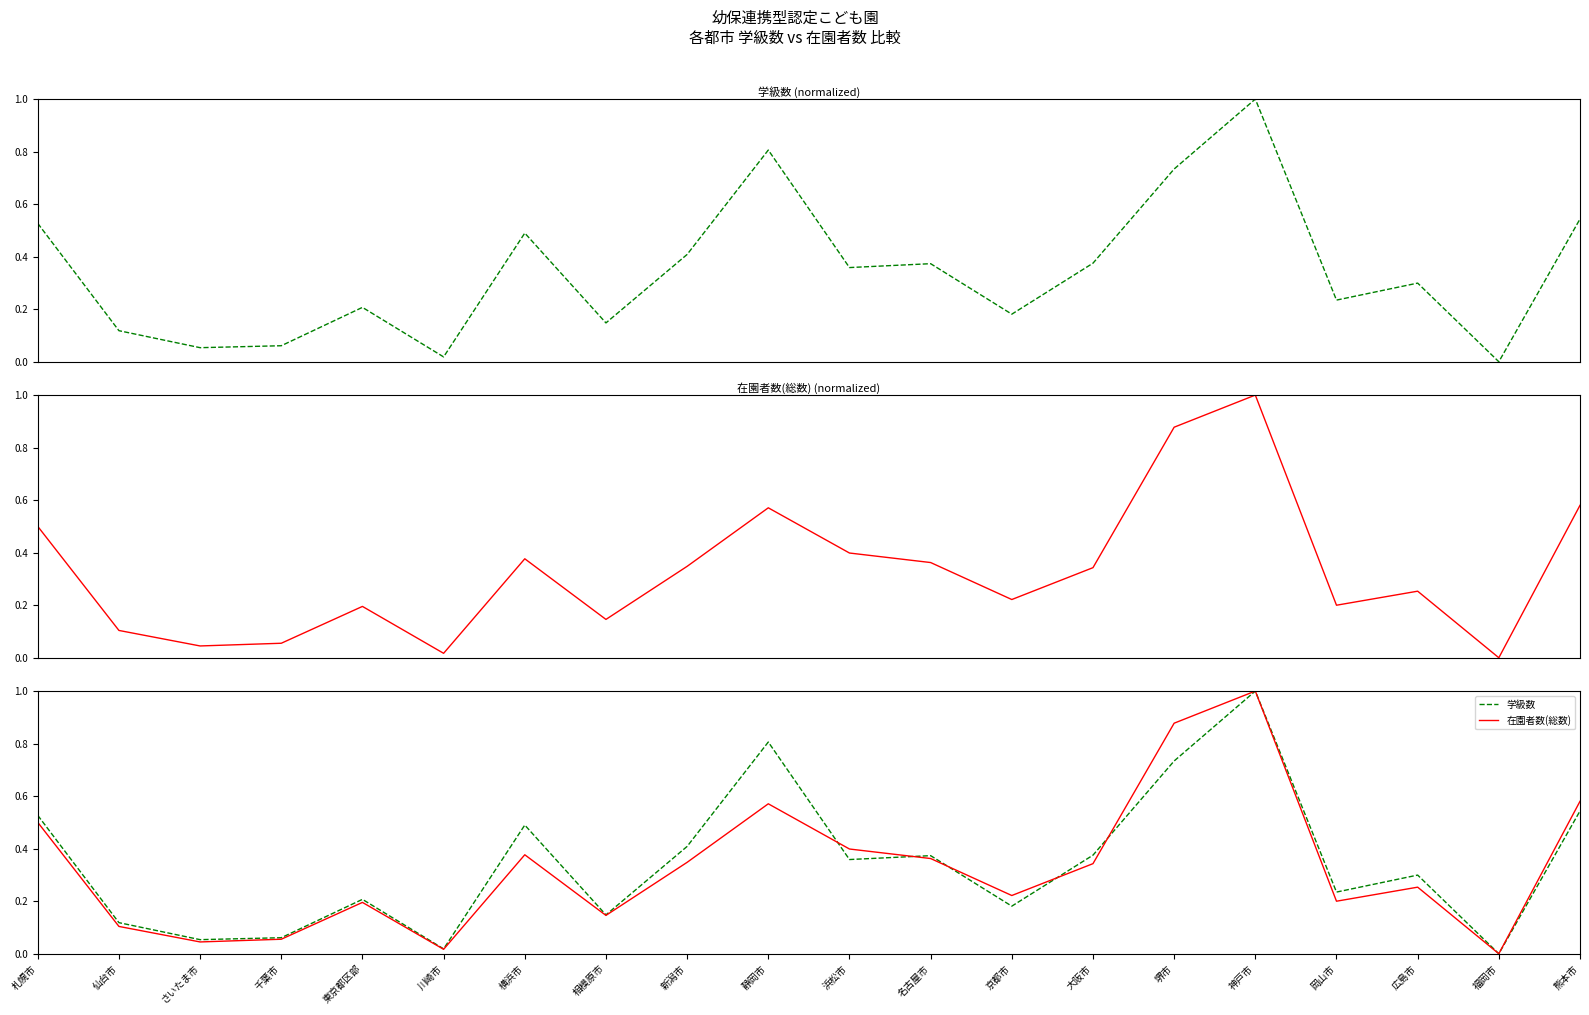

What is the total value across all series at 仙台市?

0.2